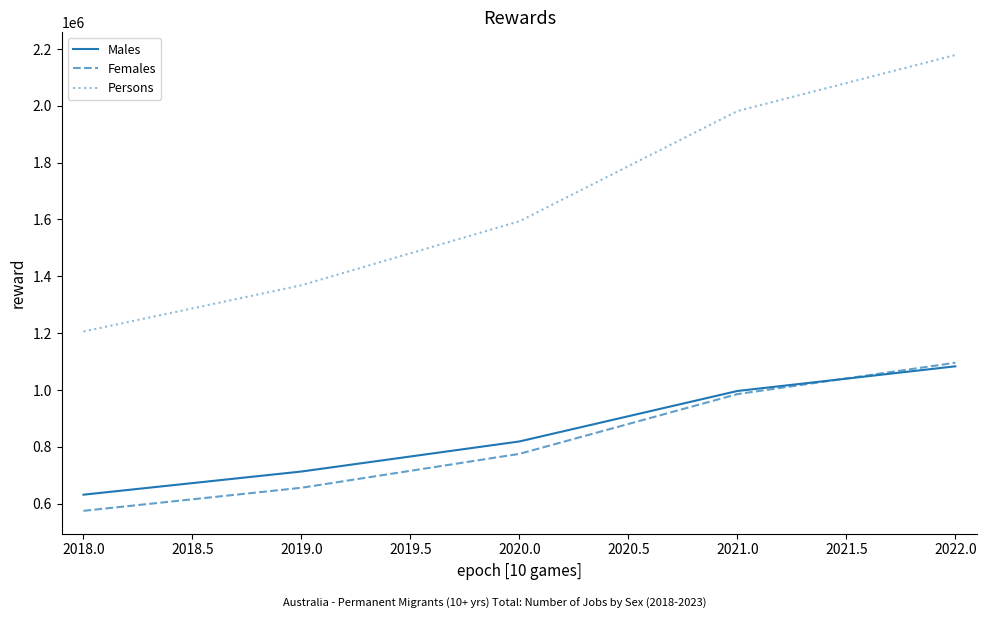

What is the spread (max minus min) of values at 2019.0?

712720